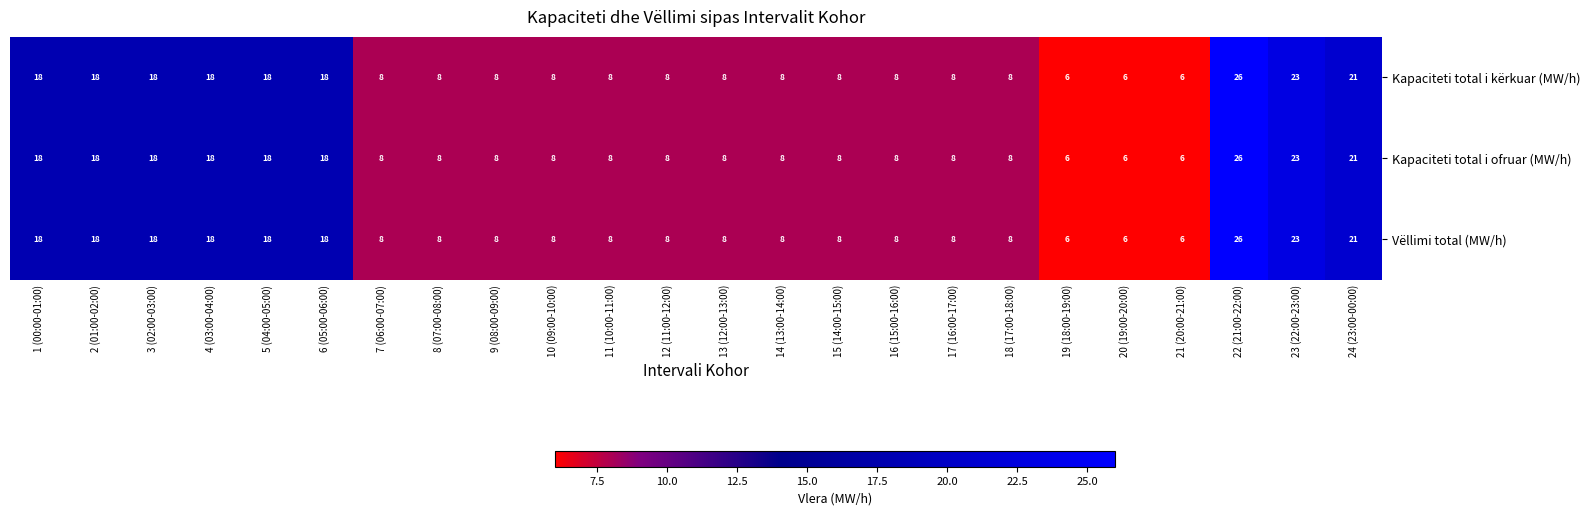

Which label corresponds to the largest value in the chart?

22 (21:00-22:00)